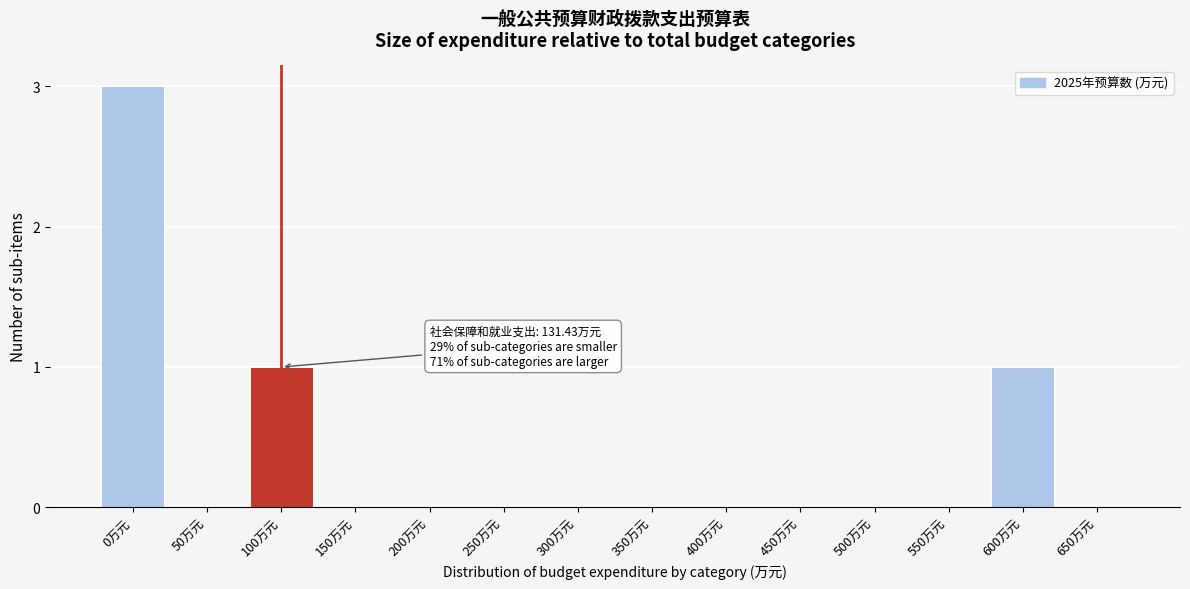

Reading left to right, extract all data points from this chart.

0万元=3	50万元=0	100万元=1	150万元=0	200万元=0	250万元=0	300万元=0	350万元=0	400万元=0	450万元=0	500万元=0	550万元=0	600万元=1	650万元=0